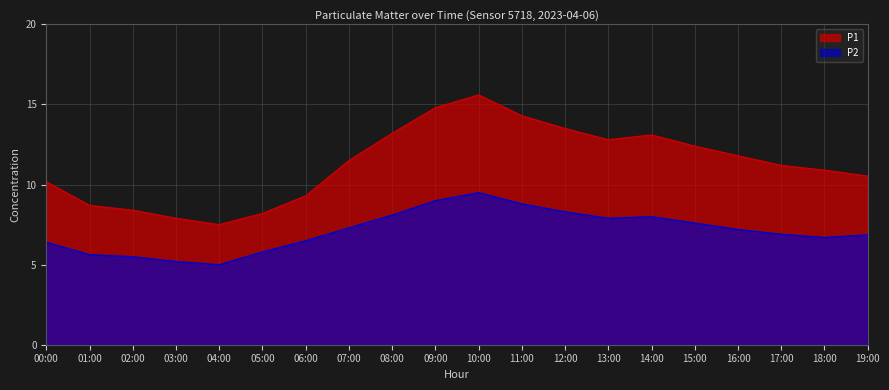

What is the maximum value shown in the chart?

15.6